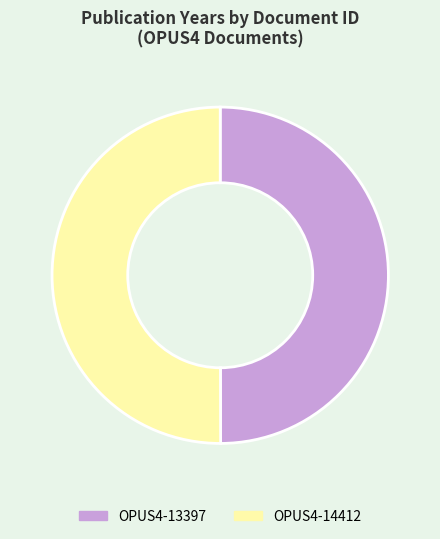

Is it true that OPUS4-14412 is 50% of the pie?

True